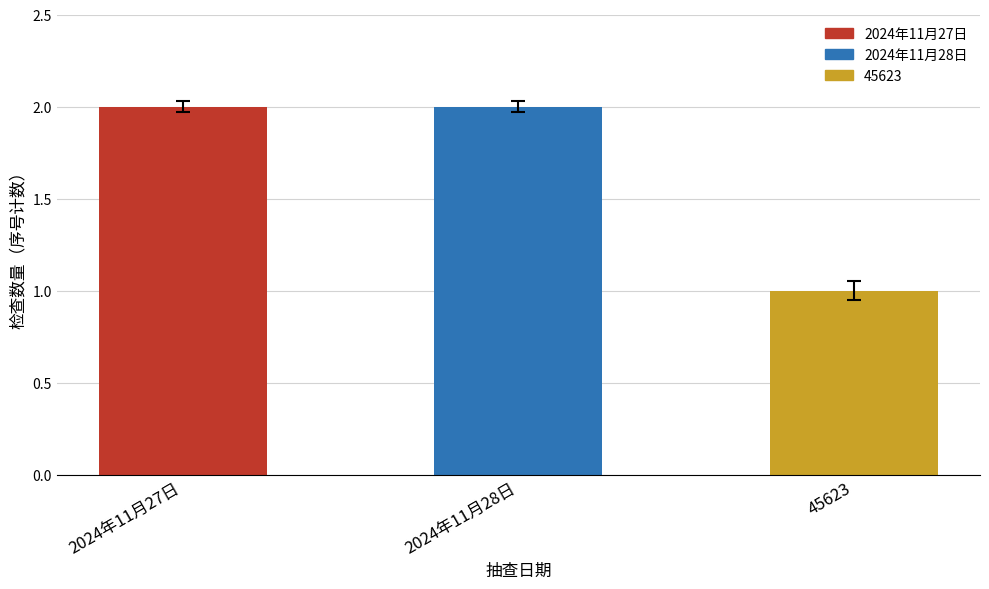

List the labels in order of value, largest first.

2024年11月27日, 2024年11月28日, 45623